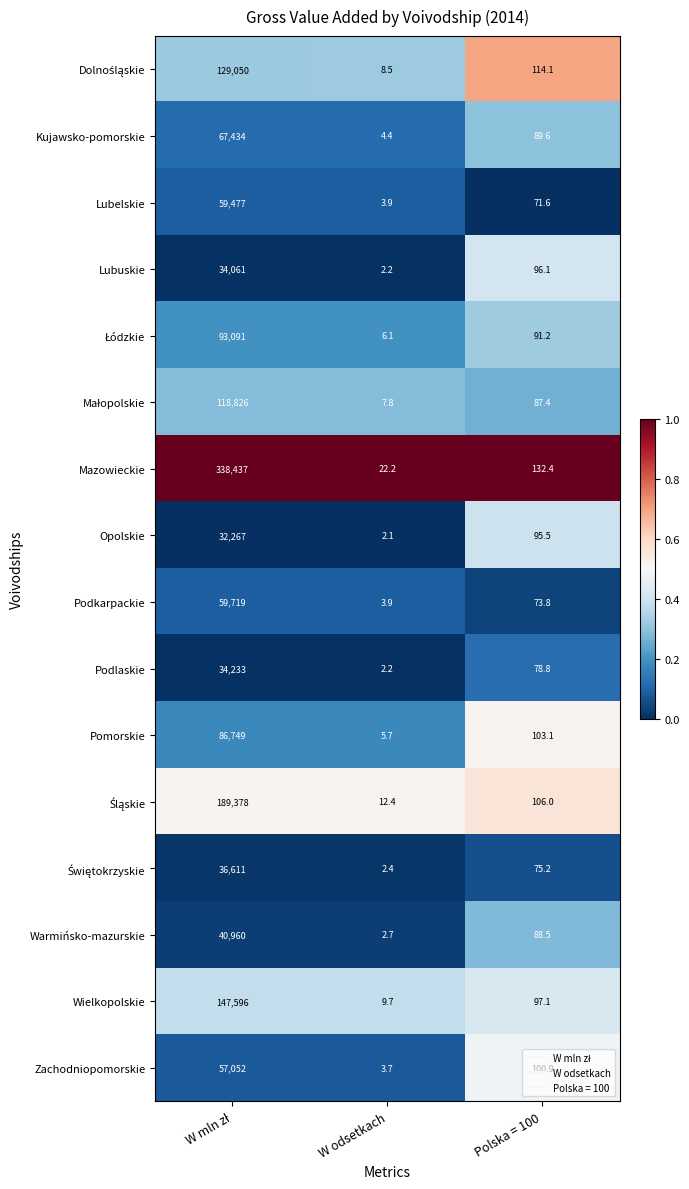

Between W odsetkach and Polska = 100, which series saw the biggest shift?

Mazowieckie